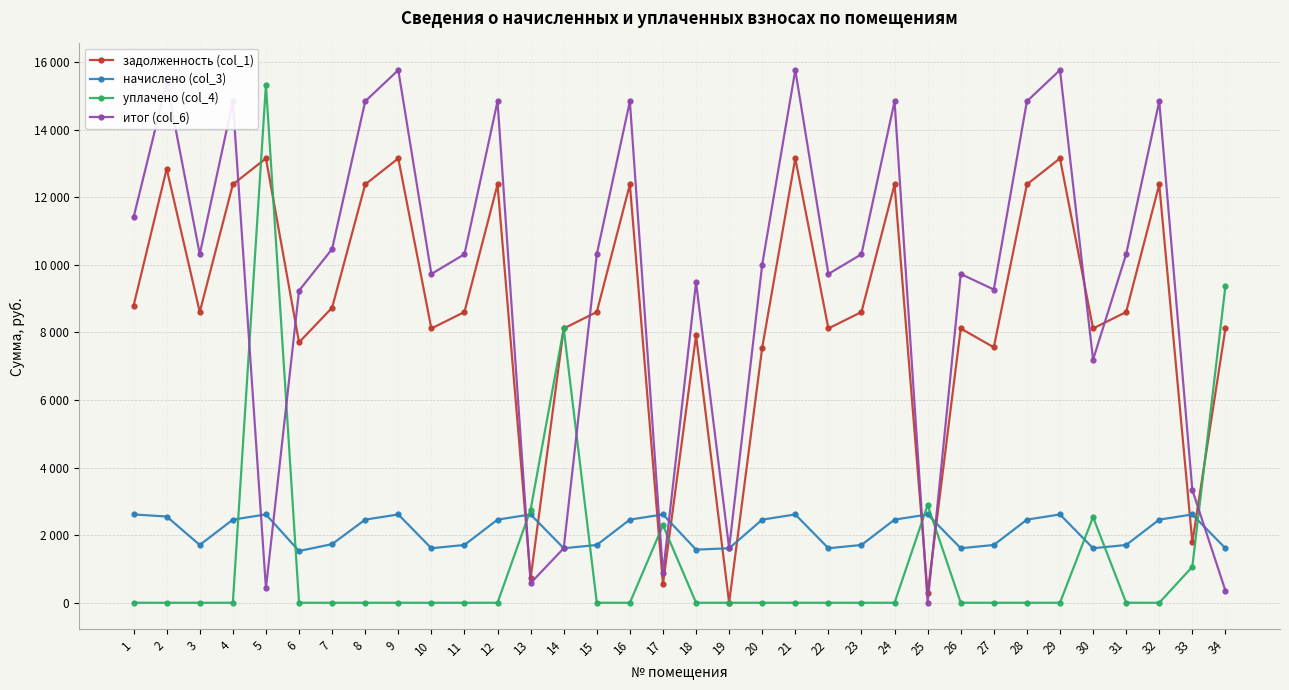

Is this an area chart (filled region under the line)?

No